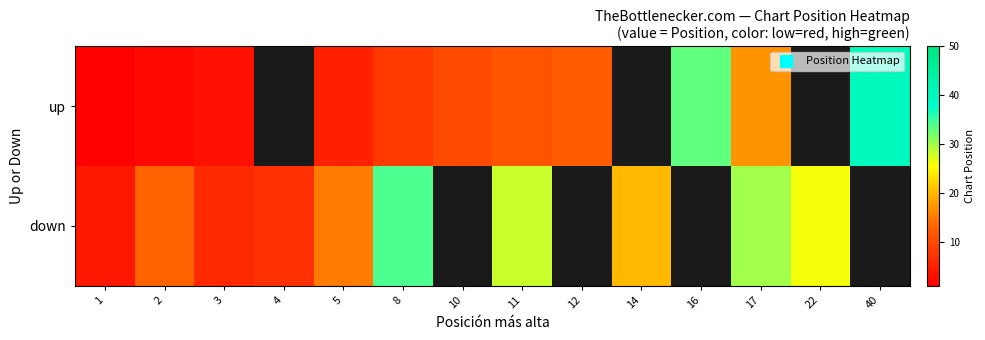

What is the difference between the maximum and minimum values in the up series?

39.0